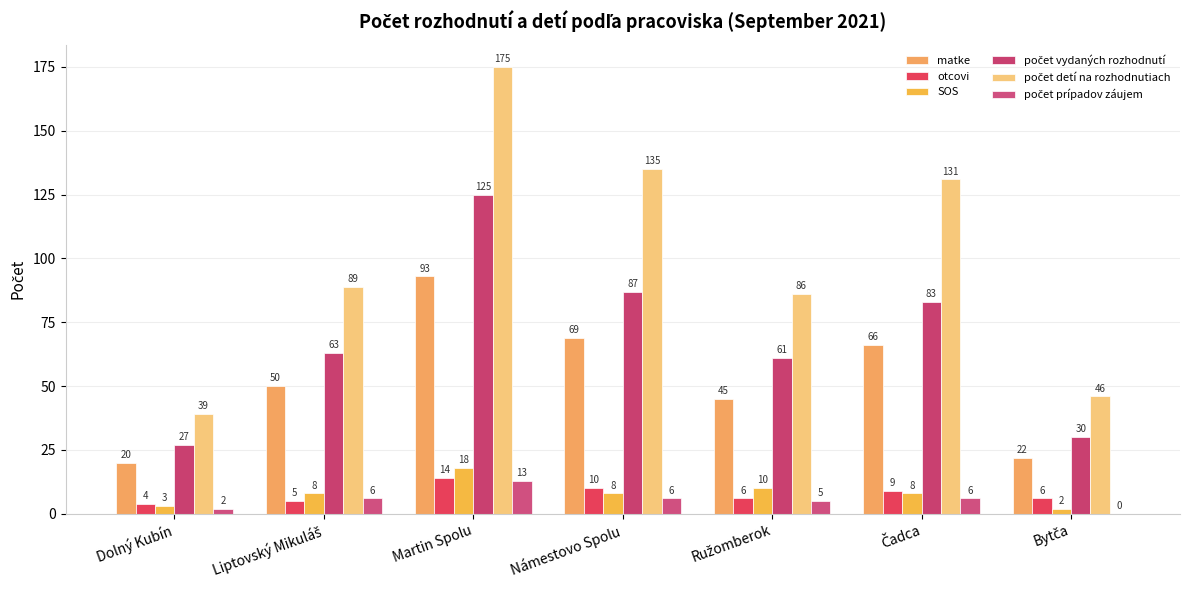

What is the label of the 3rd bar from the left?

Martin Spolu